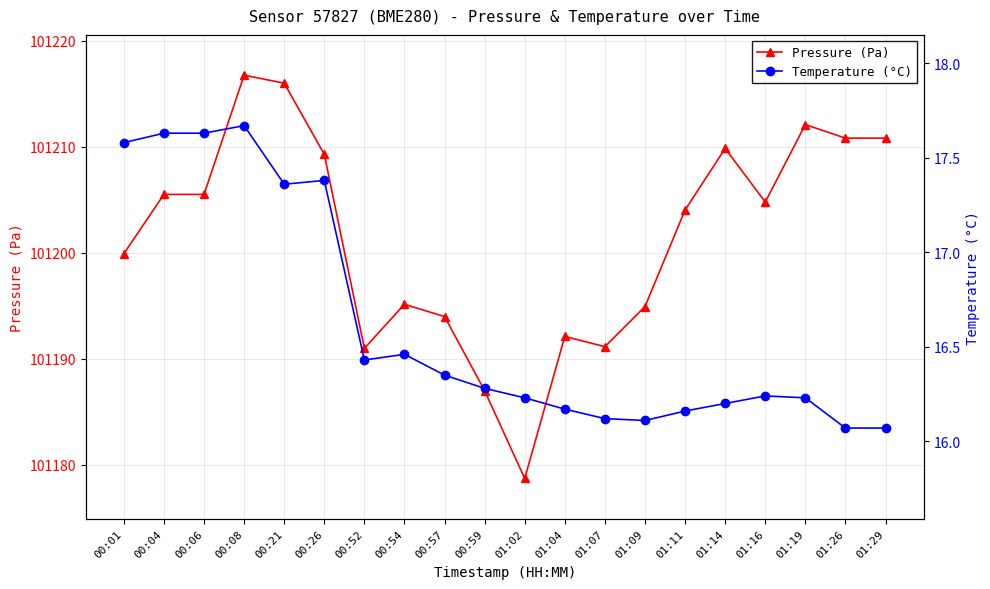

The Pressure (Pa) series shows 63701.6 at 00:54. True or false?

False